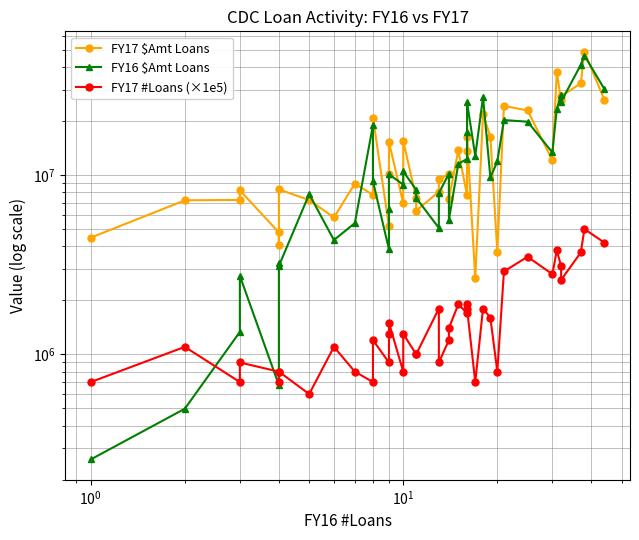

How many lines are shown in the chart?

3